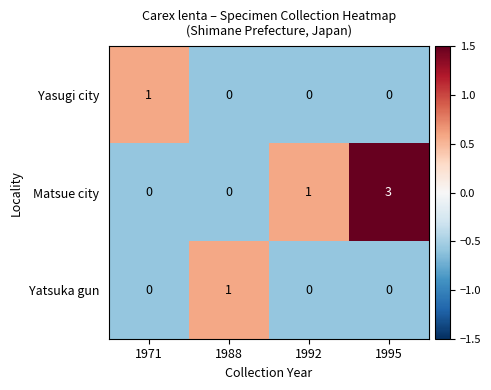

At which label does Yatsuka gun reach its peak?

1988